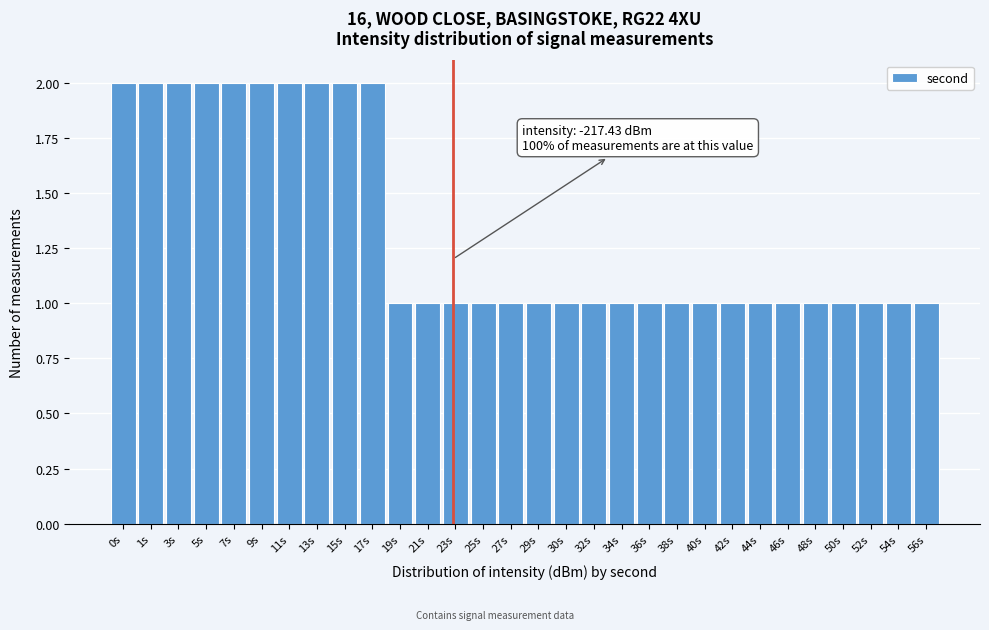

Reading right to left, transcribe all the data shown in this chart.

56s=1	54s=1	52s=1	50s=1	48s=1	46s=1	44s=1	42s=1	40s=1	38s=1	36s=1	34s=1	32s=1	30s=1	29s=1	27s=1	25s=1	23s=1	21s=1	19s=1	17s=2	15s=2	13s=2	11s=2	9s=2	7s=2	5s=2	3s=2	1s=2	0s=2